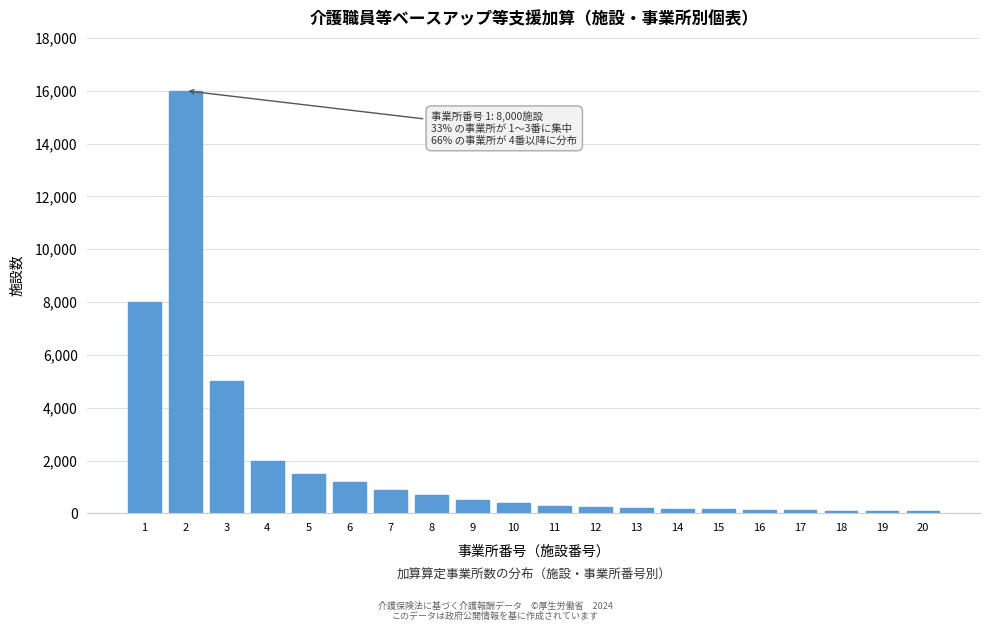

What is the greatest value displayed?

16000